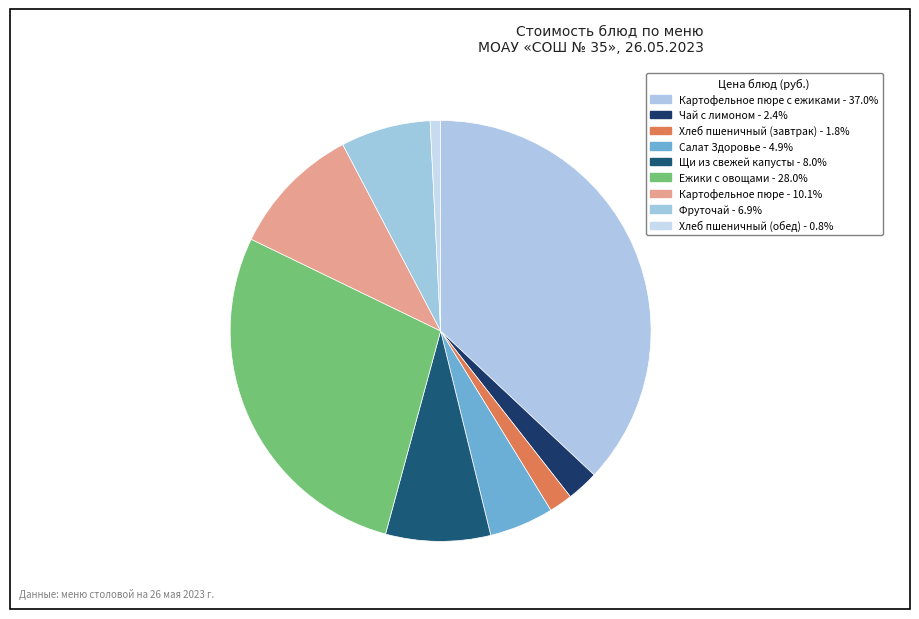

Count the number of slices in the pie.

9